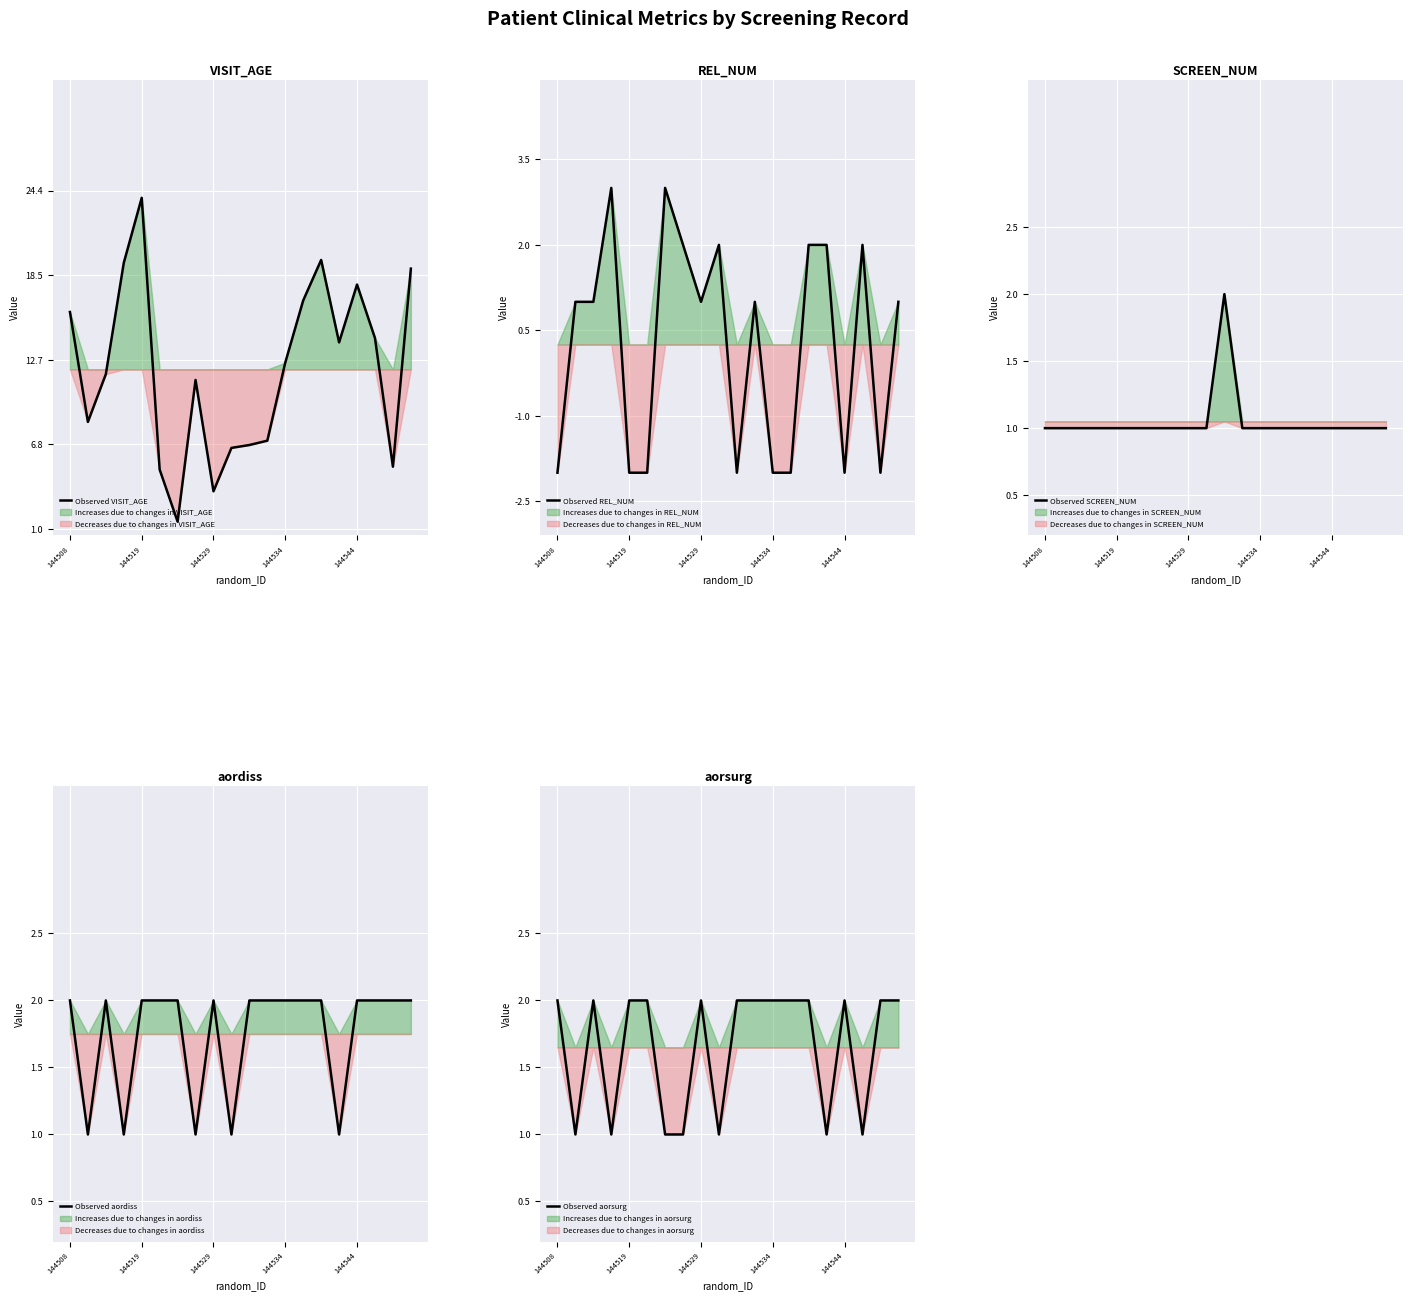

Which label corresponds to the smallest value in the chart?

144508